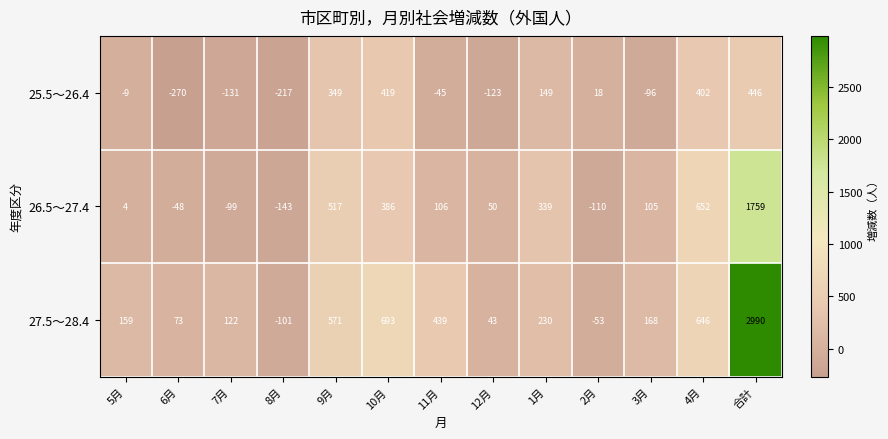

At 7月, list the series in order from largest to smallest.

27.5～28.4, 26.5～27.4, 25.5～26.4